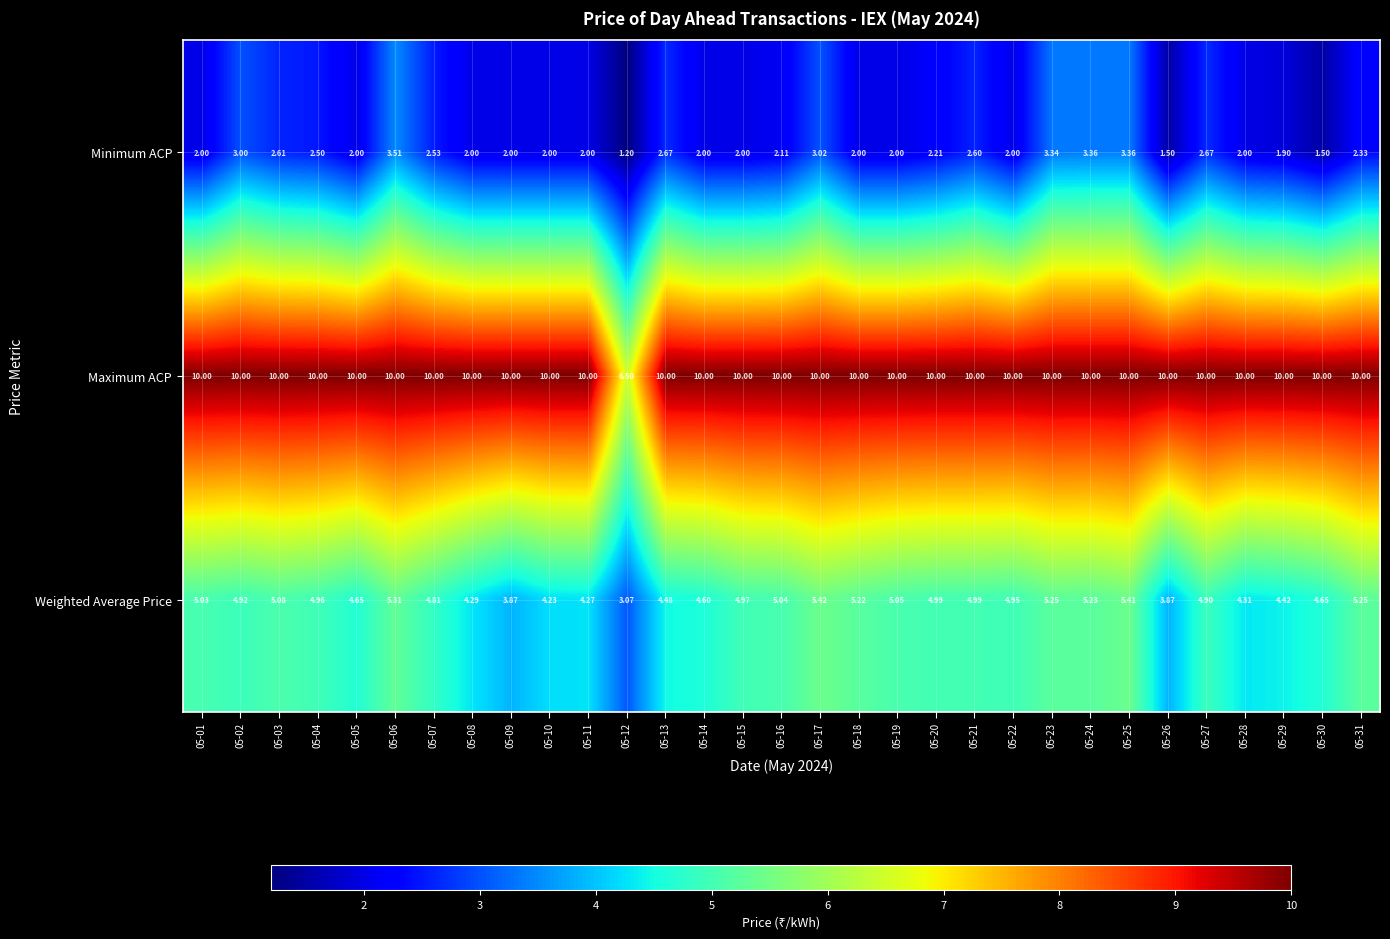

What is the total value across all series at 05-17?

18.4